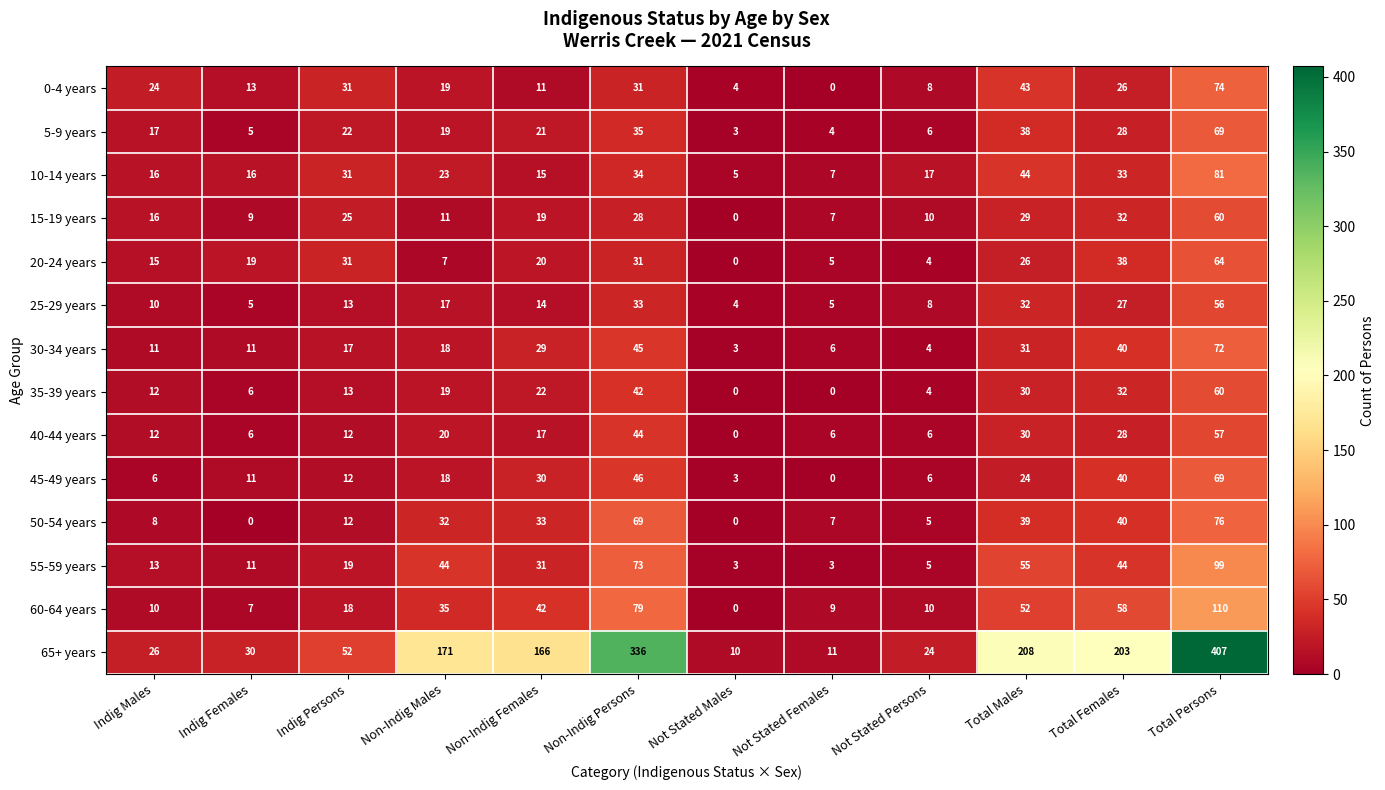

Is it true that 30-34 years equals 45 at Non-Indig Persons?

True